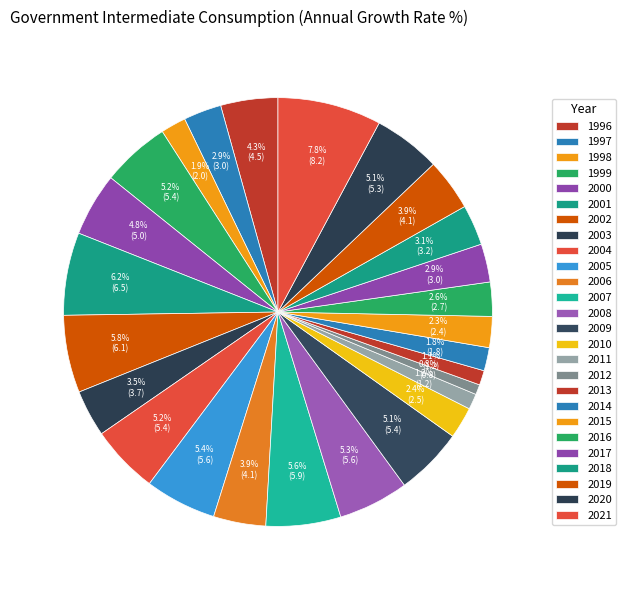

True or false: 2012 accounts for 11% of the total.

False